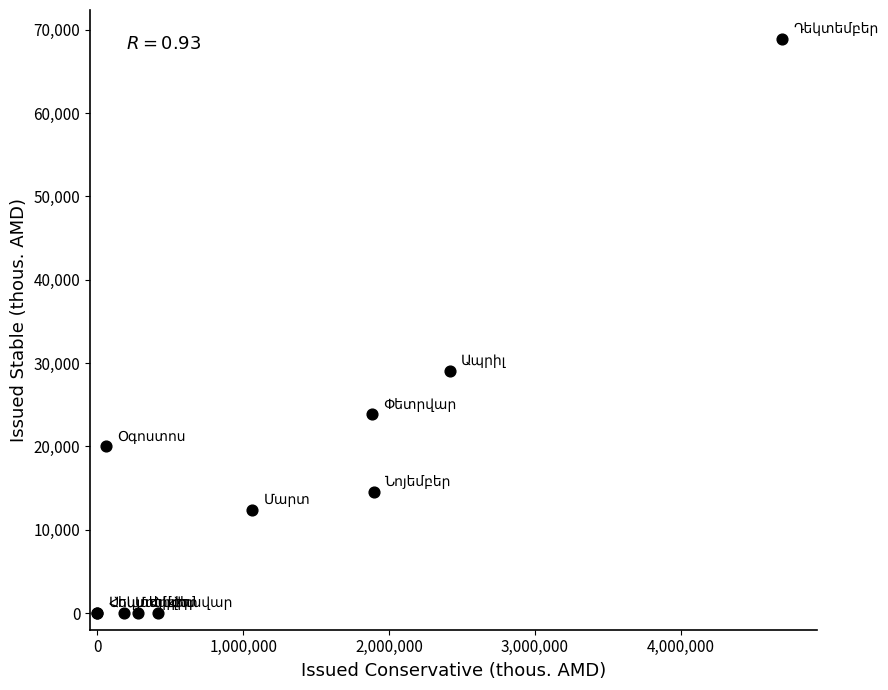

What Y value in the scatter plot is closest to 34457?

29051